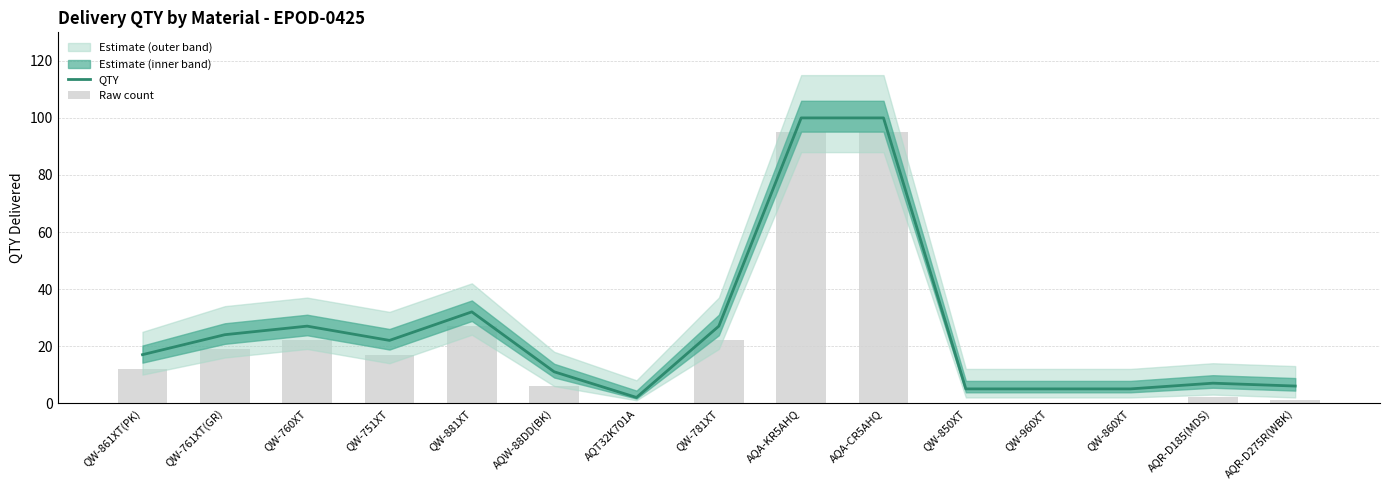

At which label is QTY closest to 51?

QW-881XT